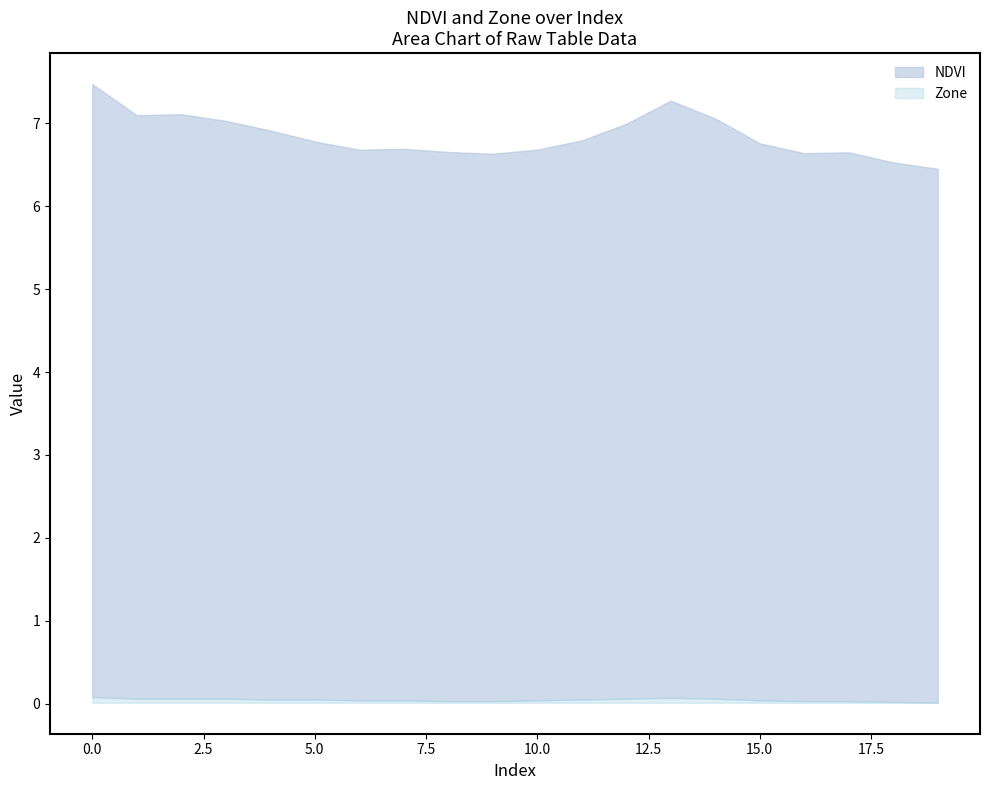

True or false: NDVI_mean and Zone_mean cross at least once.

False